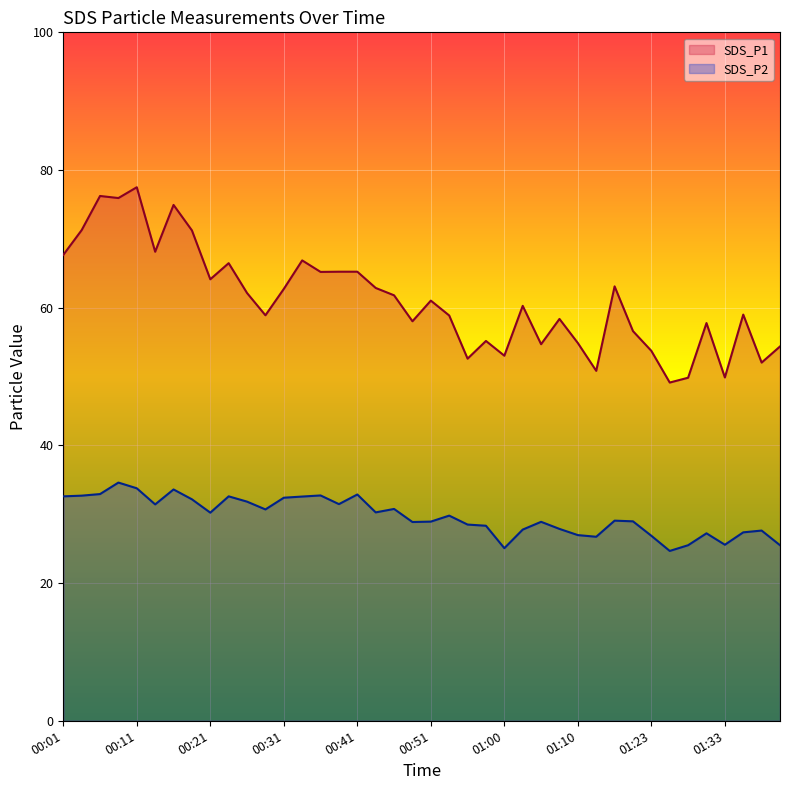

Is the value of SDS_P2 at 01:10 greater than the value of SDS_P1 at 01:33?

No